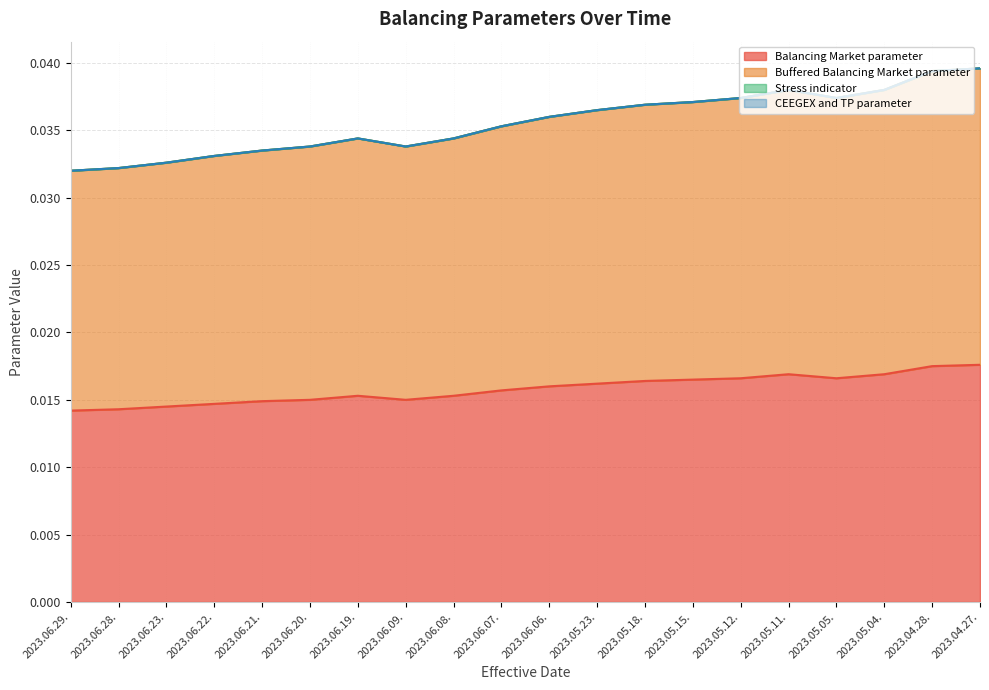

At which category is the sum across all series the highest?

2023.04.27.